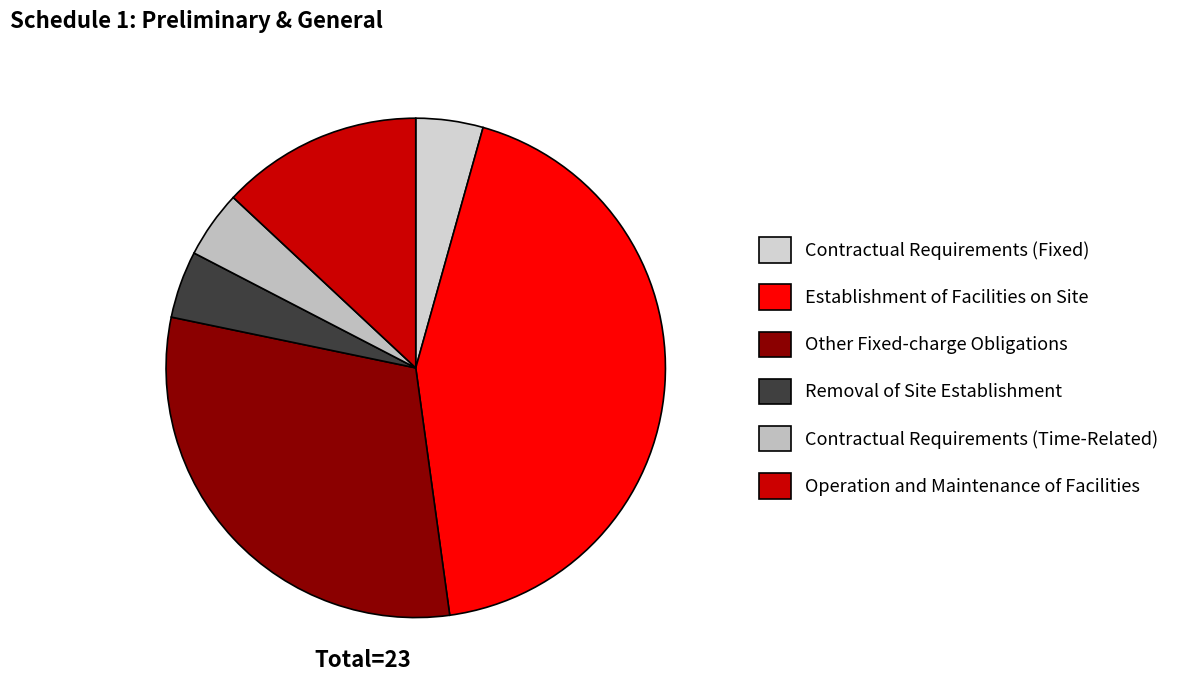

How many slices are in this pie chart?

6